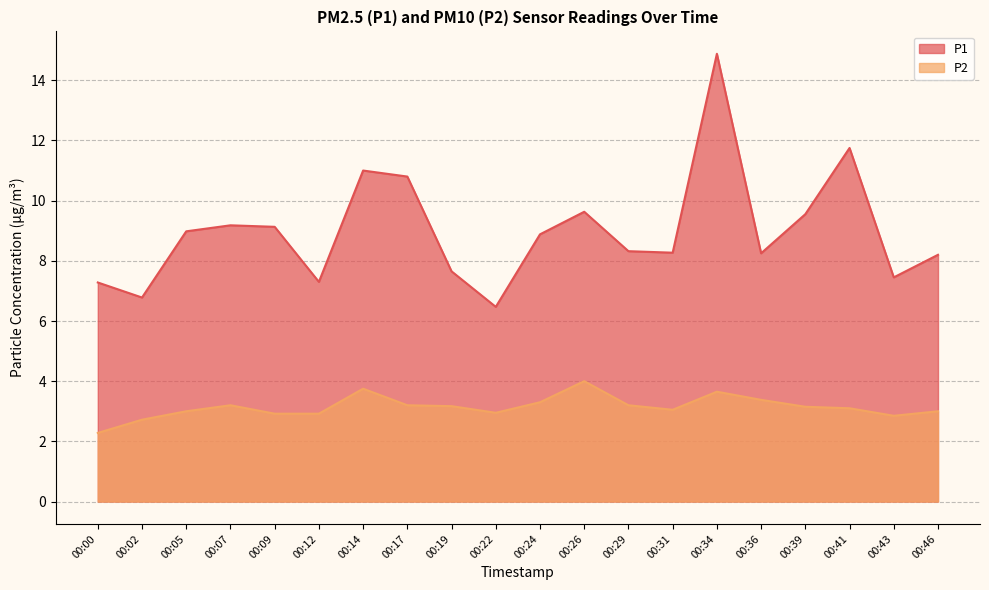

At how many categories does at least one series exceed 6?

20